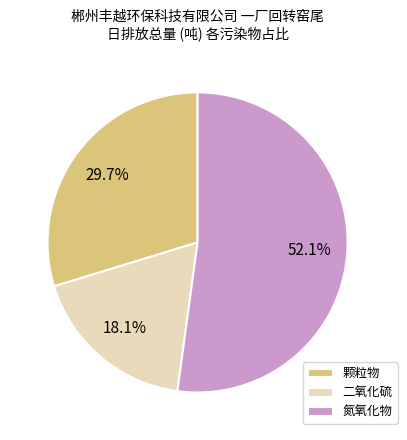

To the nearest percent, what is the difference between the largest and smallest slice percentages?

34%